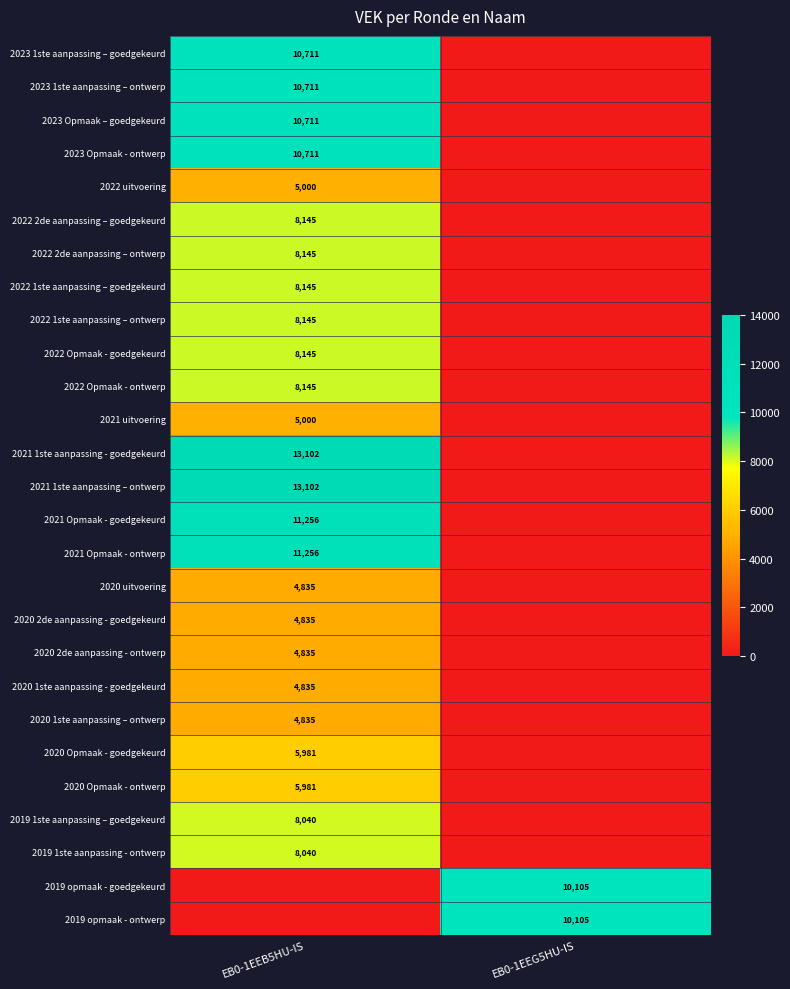

True or false: 2021 uitvoering has a value of 5000 at EB0-1EEB5HU-IS.

True